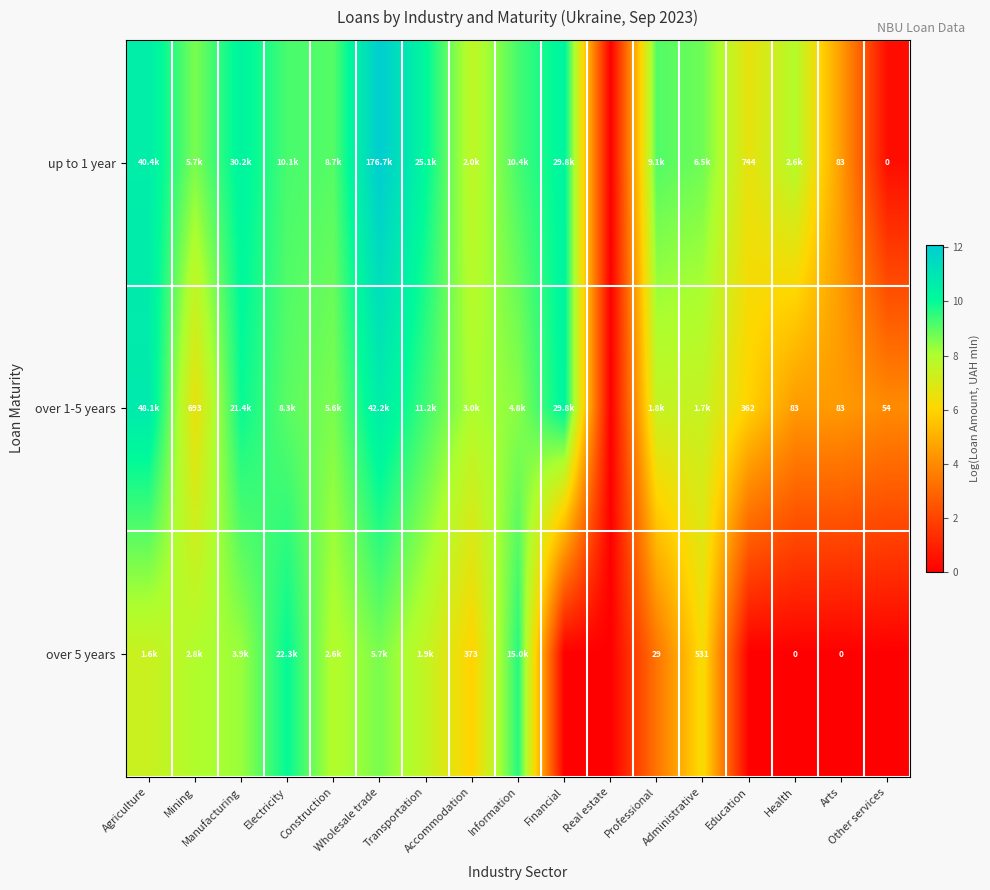

How many data points in over 1-5 years are less than 7?

6